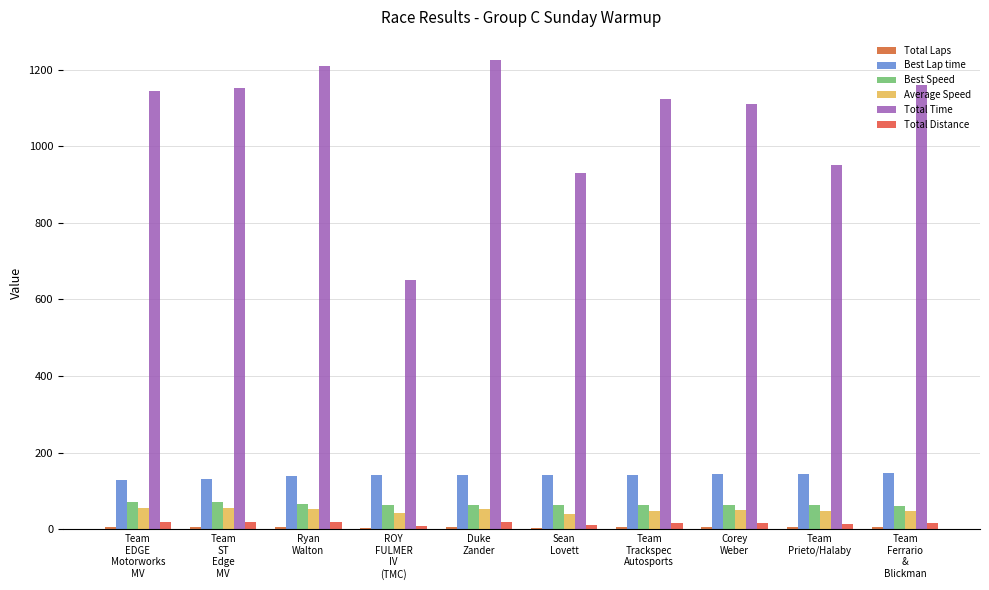

Is it true that Best Speed equals 64.2 at Sean
Lovett?

True